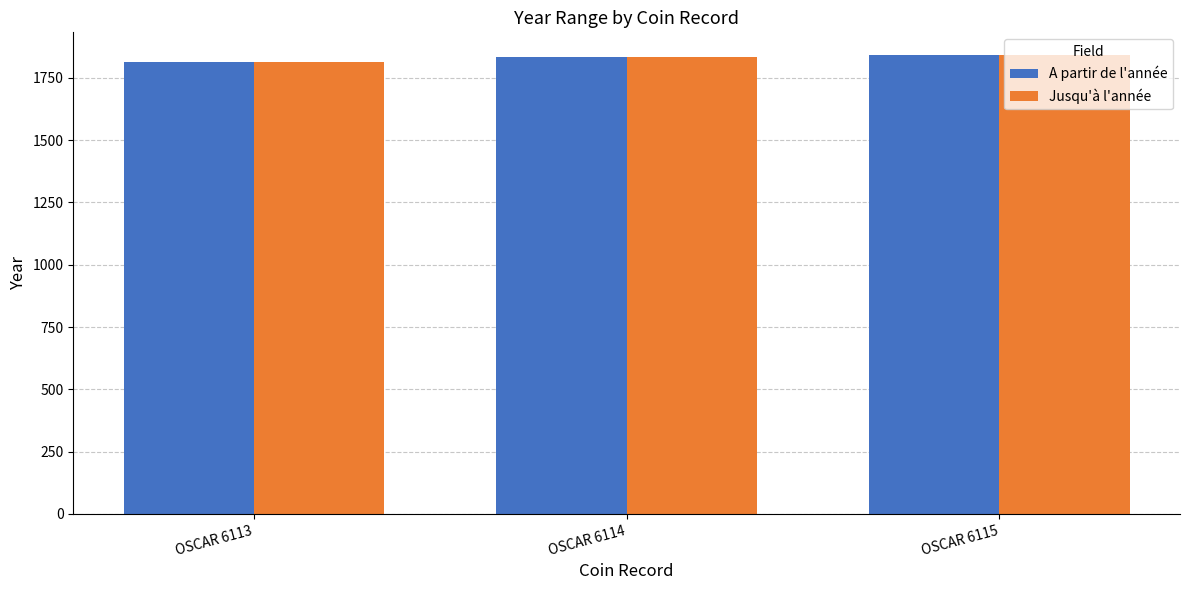

Is it true that Jusqu'à l'année equals 1841 at OSCAR 6115?

True